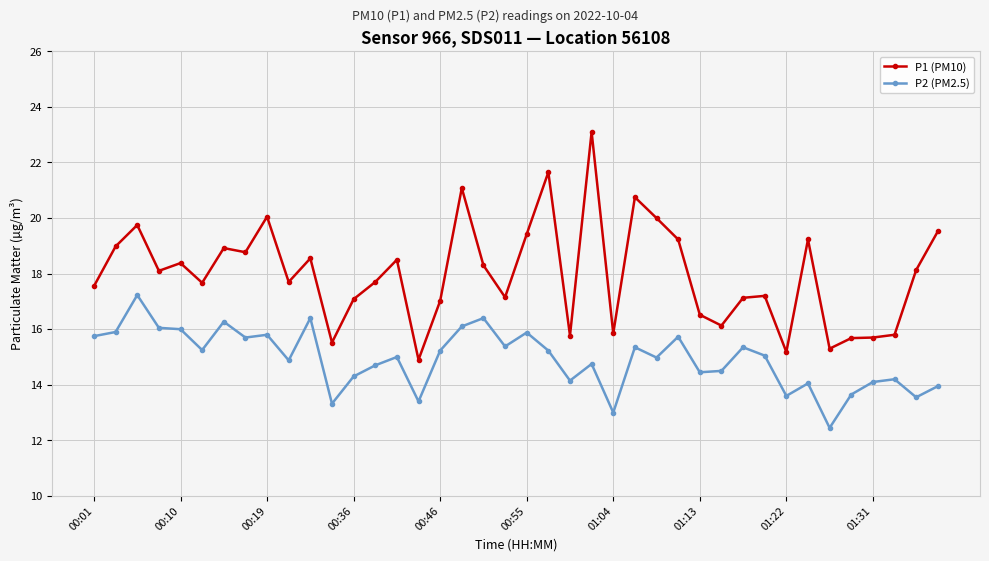

List the series in order of their peak value, lowest first.

P2 (PM2.5), P1 (PM10)